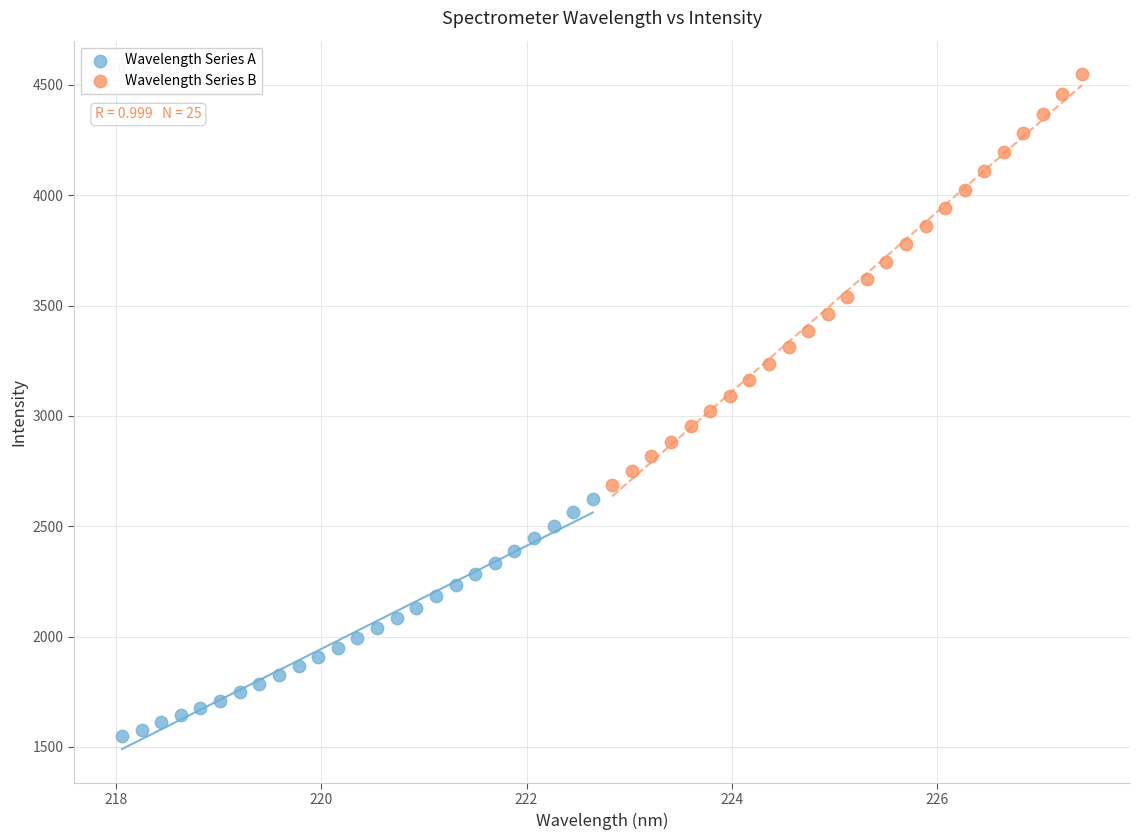

Which series has the largest Y range (max minus min)?

Wavelength Series B